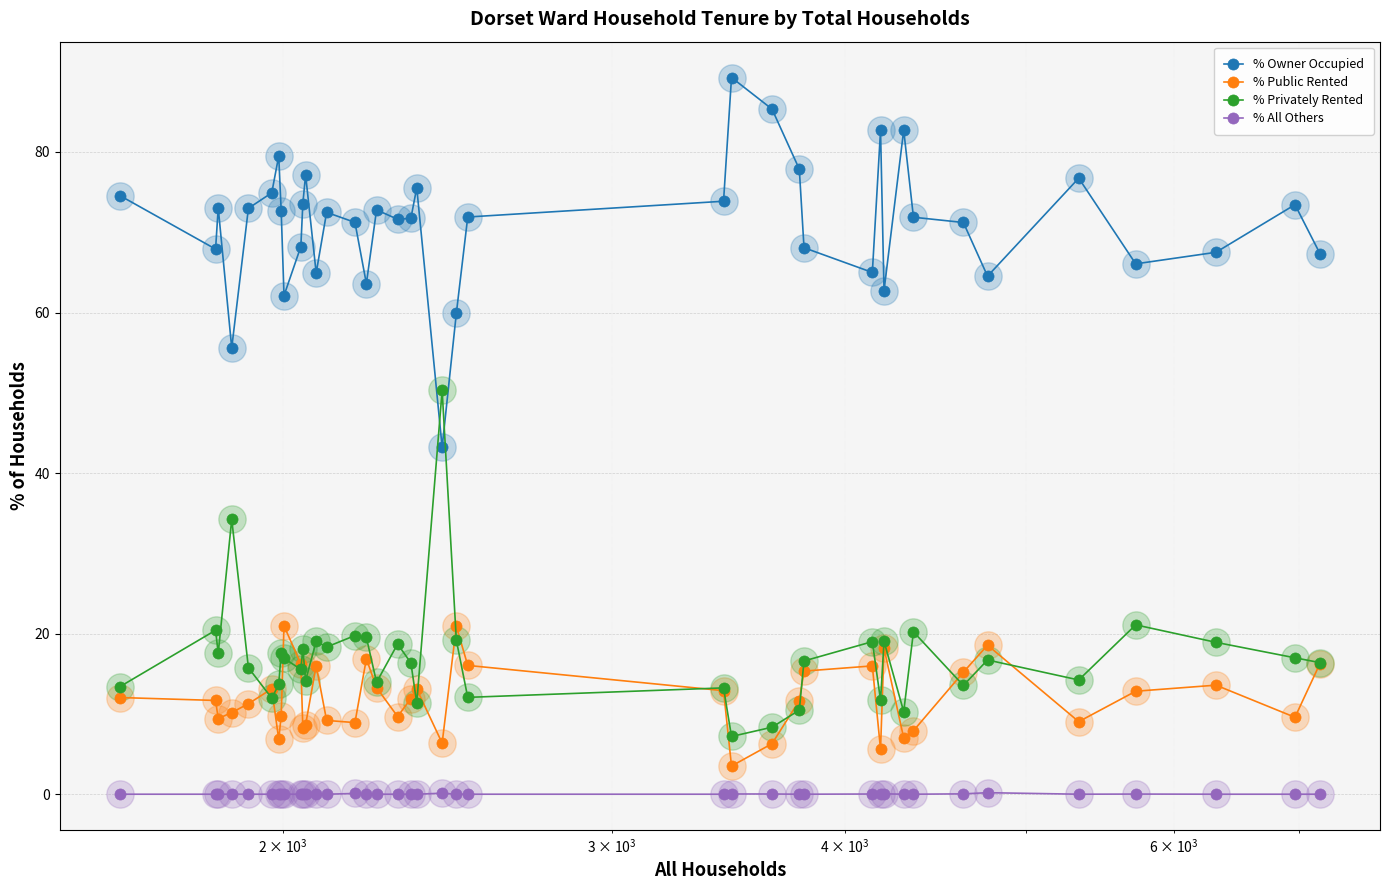

At how many categories does at least one series exceed 25?

40